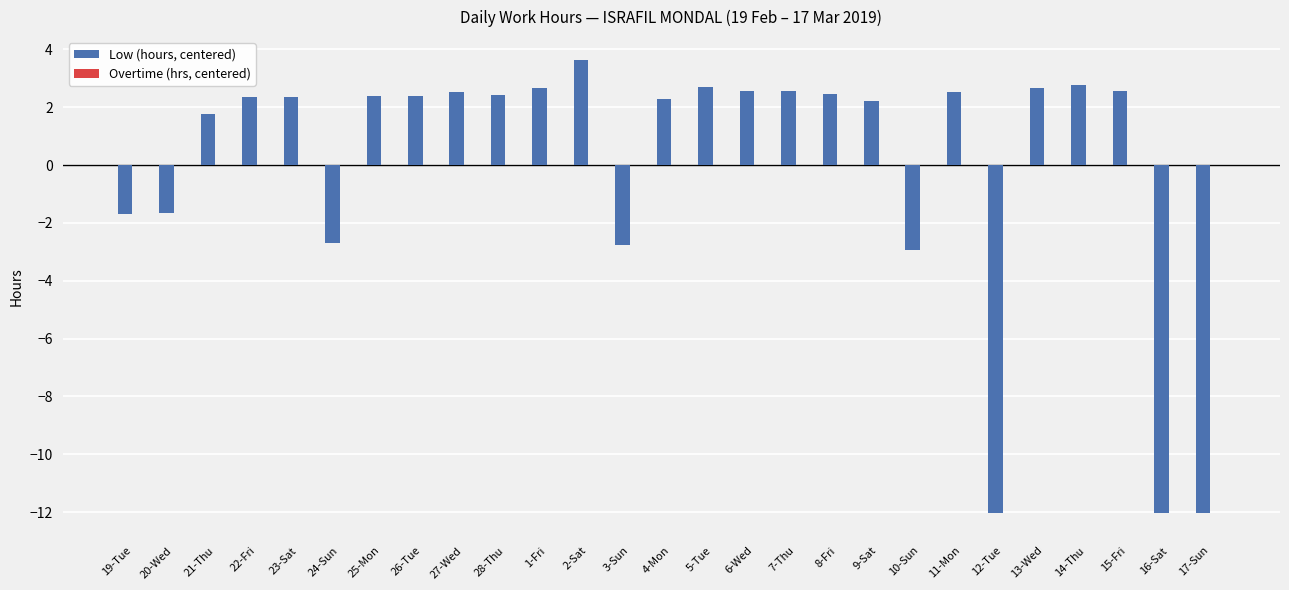

Where does the data first go above 2?

22-Fri